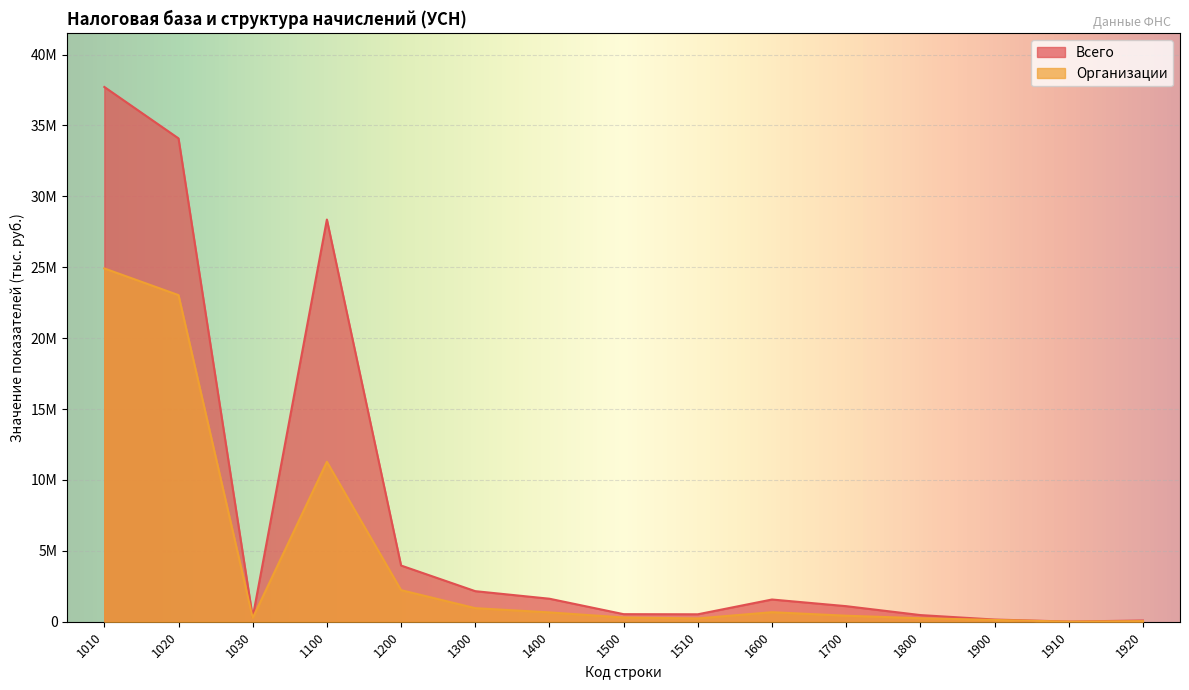

Reading left to right, list all the values displayed in this chart.

Всего: 1010=37716084	1020=34088887	1030=310411	1100=28366130	1200=3964073	1300=2155755	1400=1622590	1500=533165	1510=524708	1600=1567009	1700=1097854	1800=469155	1900=154125	1910=11617	1920=86216
Организации: 1010=24918052	1020=23035290	1030=265711	1100=11280835	1200=2228115	1300=957049	1400=658283	1500=298766	1510=234002	1600=671787	1700=424197	1800=247590	1900=125944	1910=7484	1920=44360